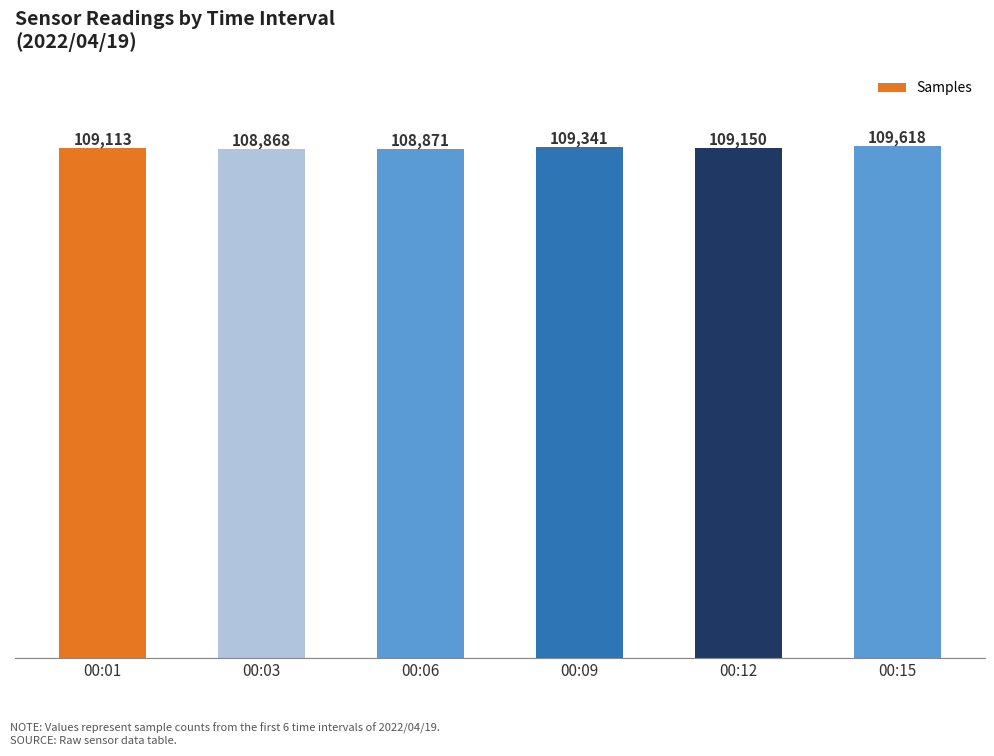

Approximately how many times larger is the value at 00:03 compared to 00:06?

1.0